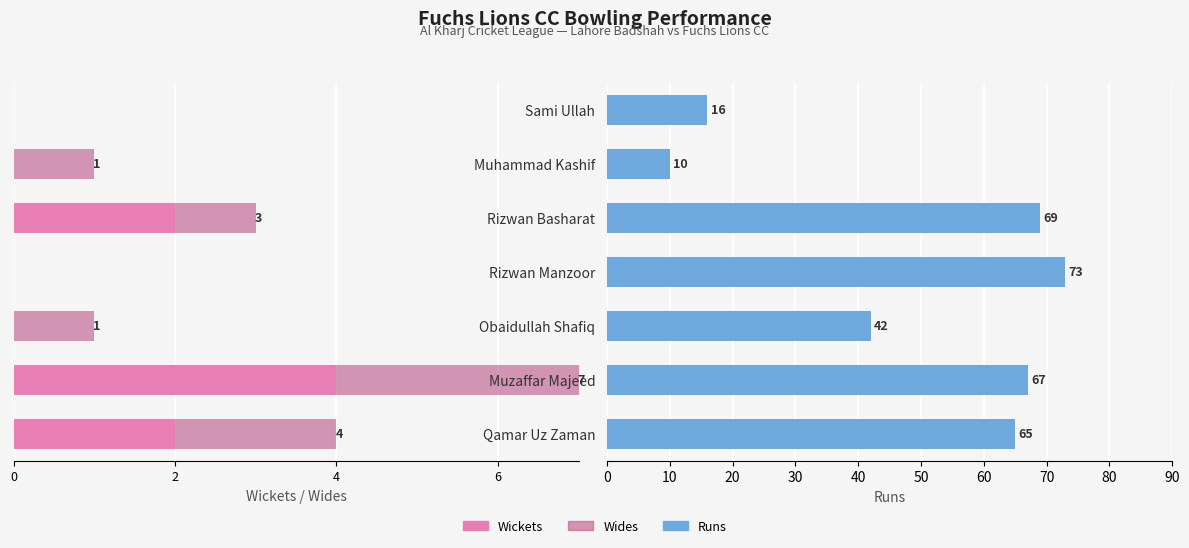

What is the spread (max minus min) of values at Qamar Uz Zaman?

67